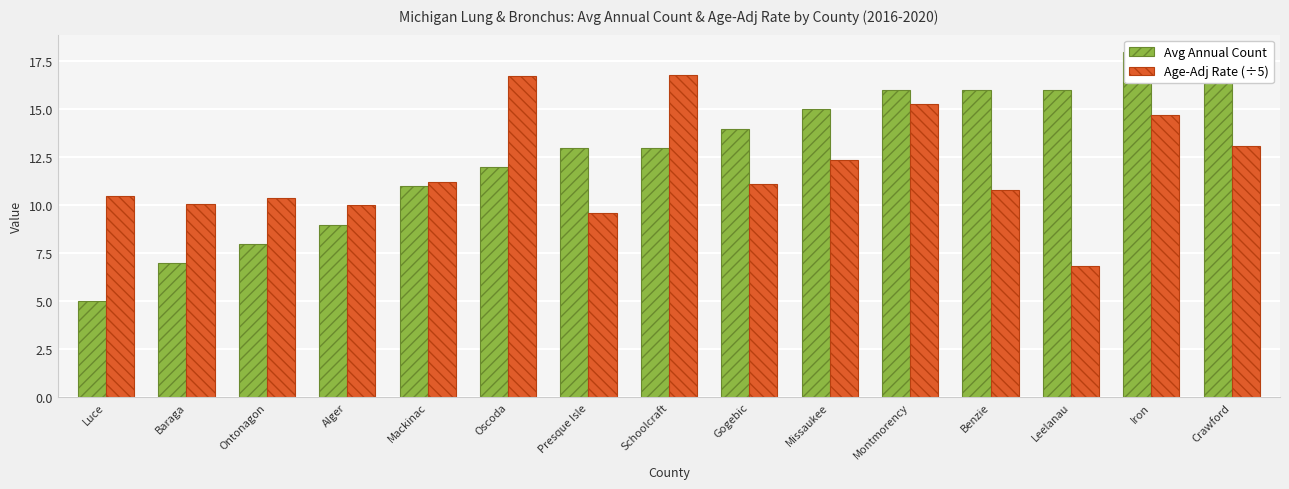

How many values in the Avg Annual Count series are below 13?

6